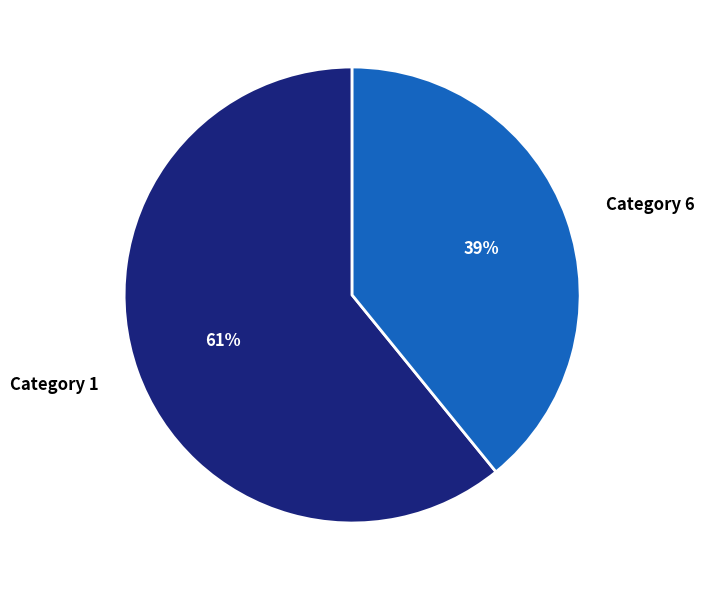

To the nearest percent, what portion does Category 6 represent?

39%